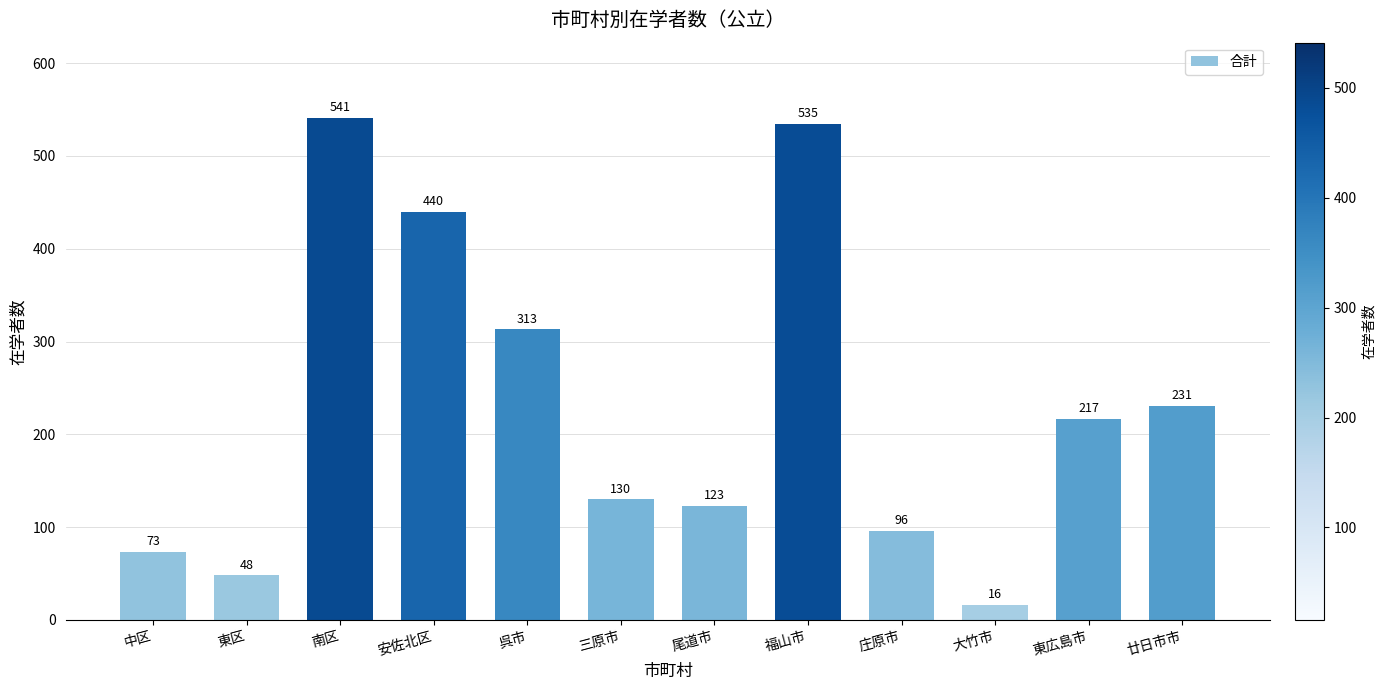

What is the difference between the maximum and minimum values?

525